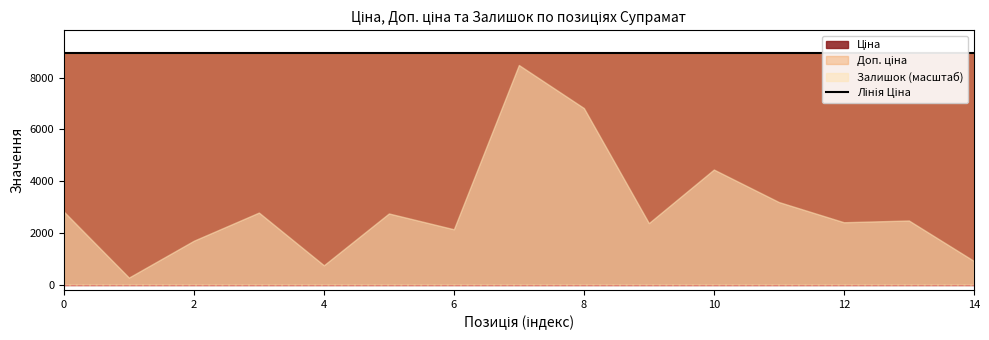

Is the value of Залишок at Панель AGT 18 мм. Супрамат 3015 greater than the value of Ціна at Панель AGT 18 мм. Супрамат 3011?

No